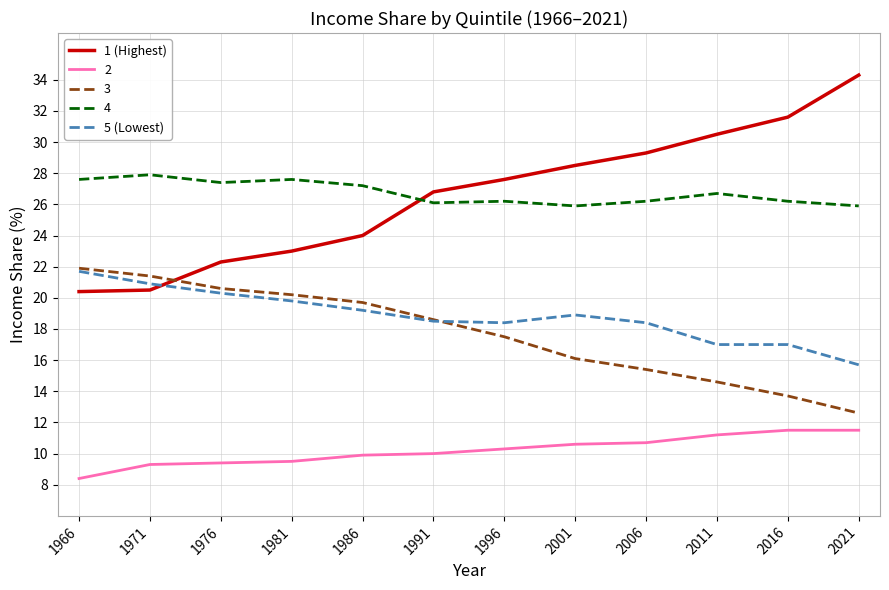

True or false: 1 (Highest) and 3 cross at least once.

True